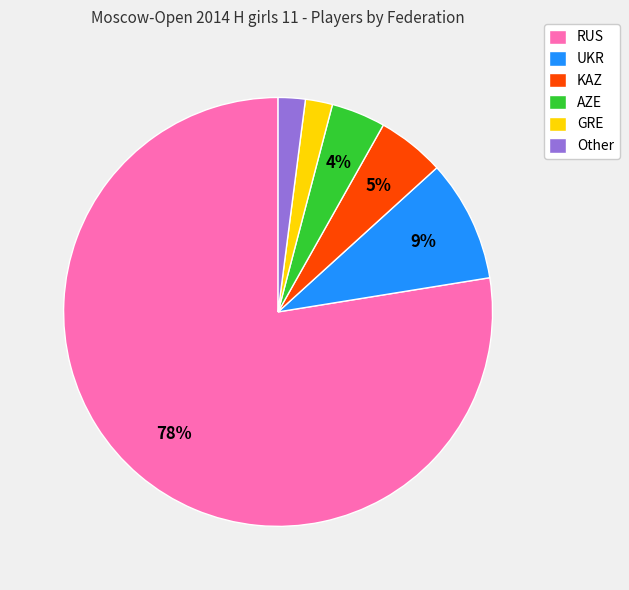

To the nearest percent, what percentage of the pie is RUS?

78%